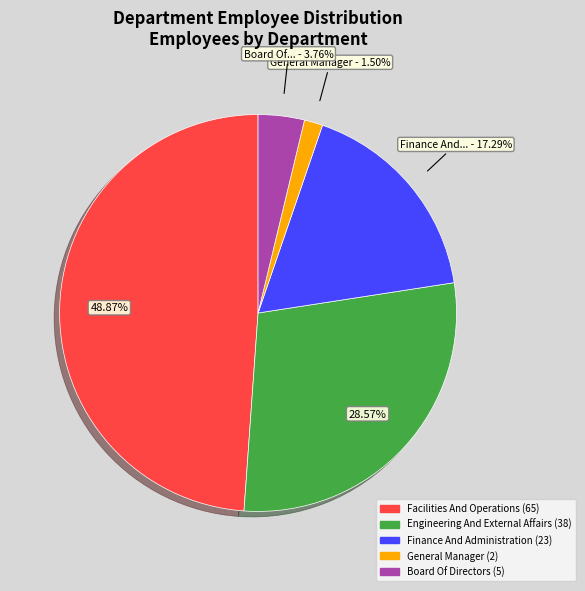

What percentage do Engineering And External Affairs and Facilities And Operations together represent?

77.4%